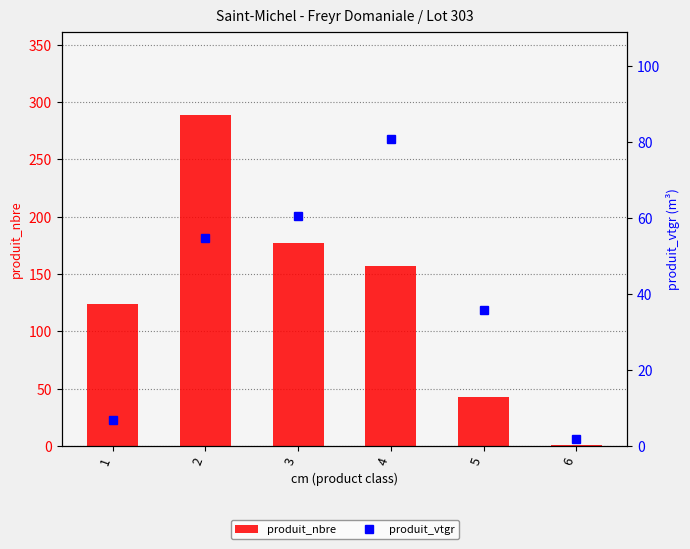

What is the sum of all produit_nbre values?

791.0